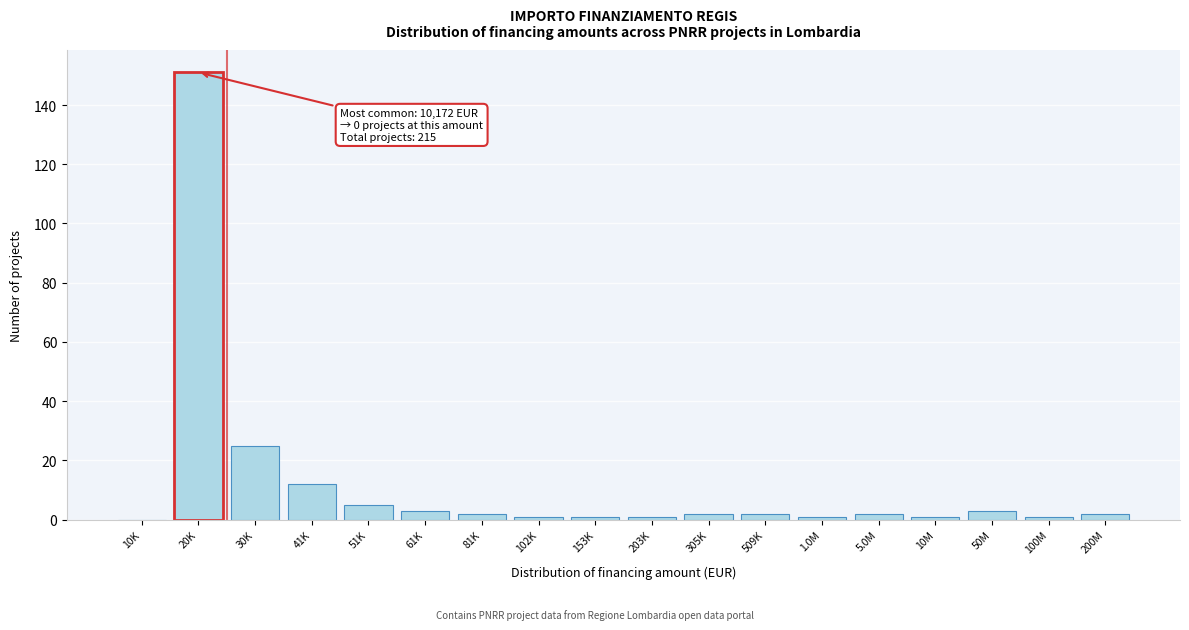

Reading left to right, transcribe all the data shown in this chart.

10K=0	20K=151	30K=25	41K=12	51K=5	61K=3	81K=2	102K=1	153K=1	203K=1	305K=2	509K=2	1.0M=1	5.0M=2	10M=1	50M=3	100M=1	200M=2